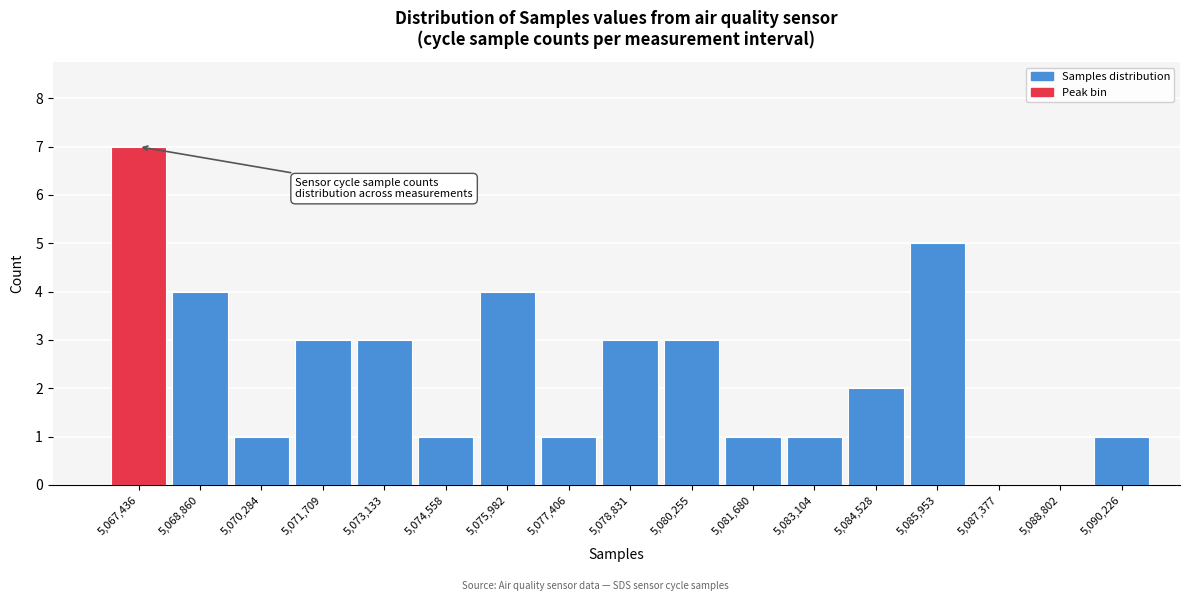

Reading left to right, list all the values displayed in this chart.

5,067,436=7	5,068,860=4	5,070,284=1	5,071,709=3	5,073,133=3	5,074,558=1	5,075,982=4	5,077,406=1	5,078,831=3	5,080,255=3	5,081,680=1	5,083,104=1	5,084,528=2	5,085,953=5	5,087,377=0	5,088,802=0	5,090,226=1